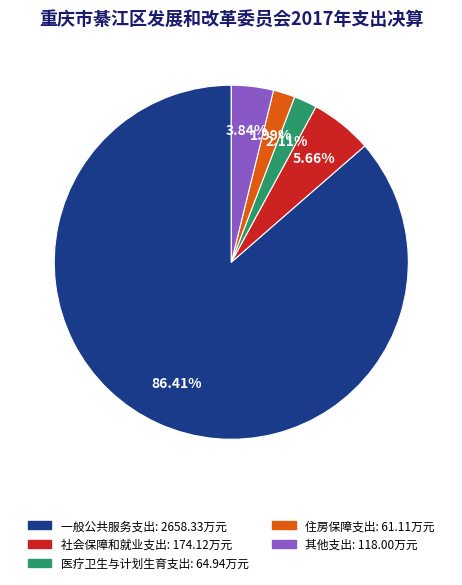

Do 住房保障支出 and 其他支出 together represent more than half of the pie?

No